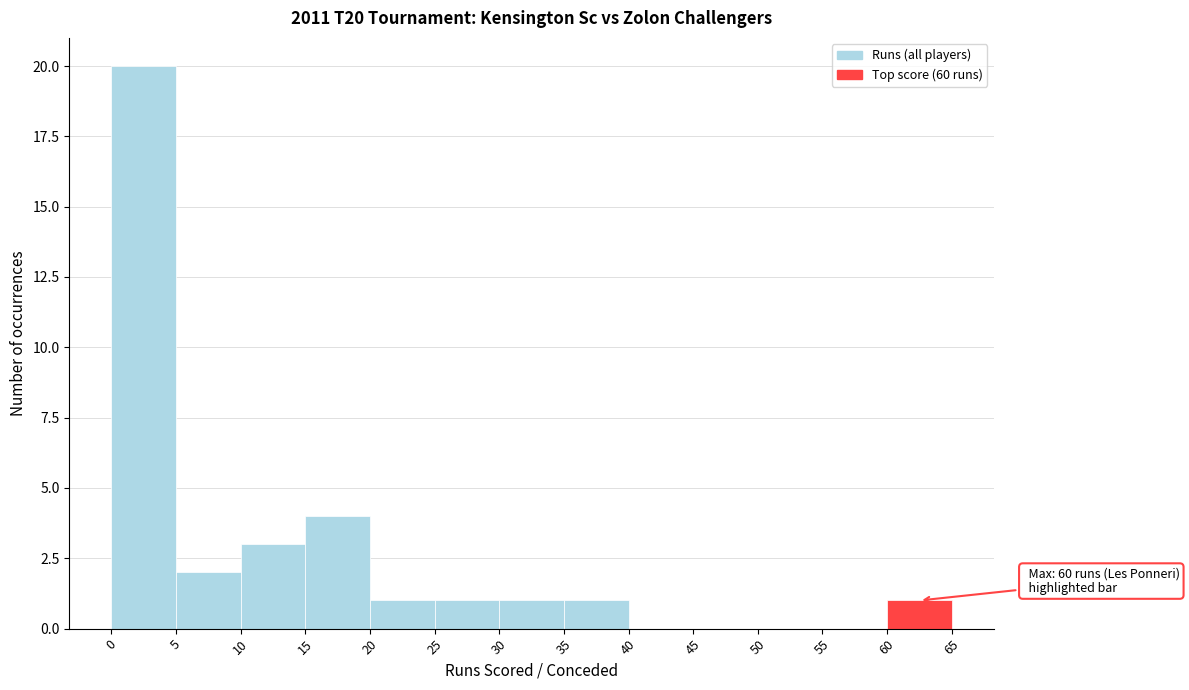

Over which range of the x-axis is the bar tallest?

0 to 5